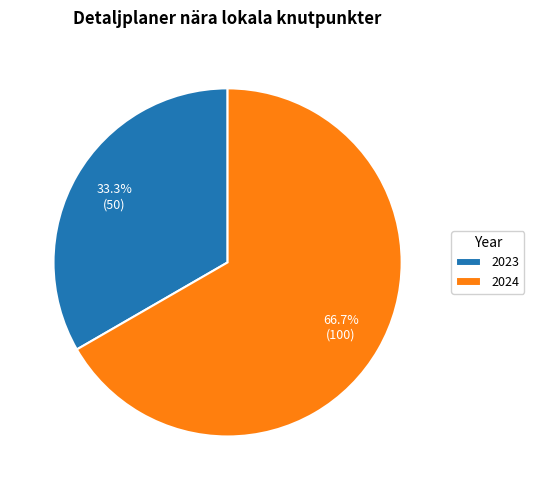

What portion of the pie excludes 2024?

33.3%